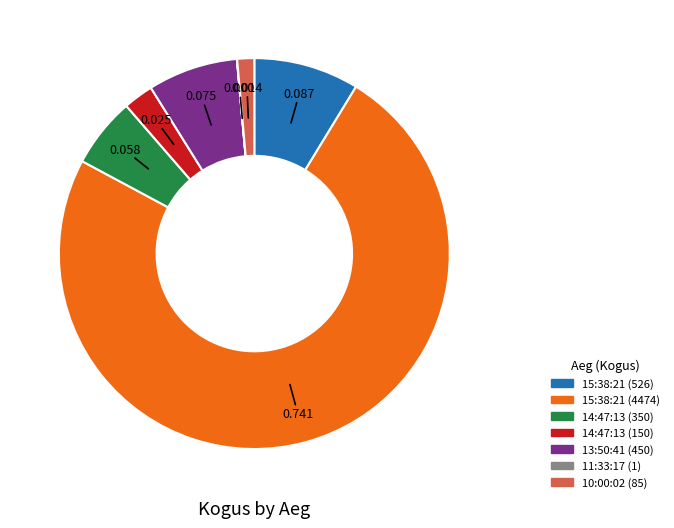

Which slice is the largest?

15:38:21 (4474)